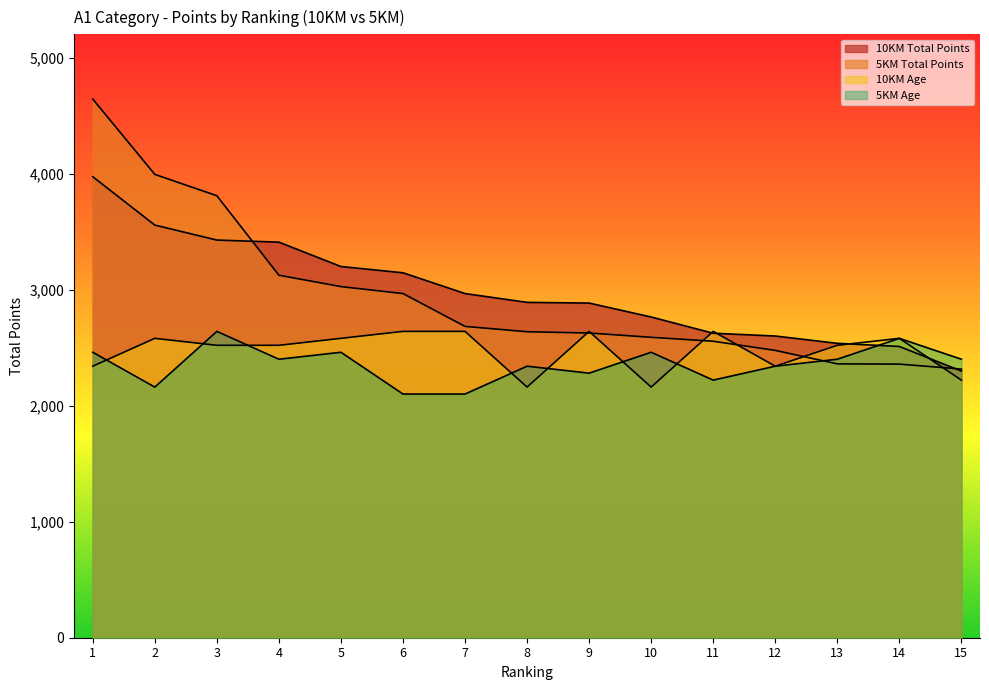

Reading right to left, what are all the values shown in this chart?

10KM Total Points: 2298	2510	2537	2600	2624	2764	2884	2890	2966	3145	3199	3409	3427	3556	3973
5KM Total Points: 2315	2358	2360	2476	2555	2589	2626	2637	2683	2966	3026	3124	3809	3993	4642
10KM Age: 2220	2580	2520	2340	2640	2160	2640	2160	2640	2640	2580	2520	2520	2580	2340
5KM Age: 2400	2580	2400	2340	2220	2460	2280	2340	2100	2100	2460	2400	2640	2160	2460